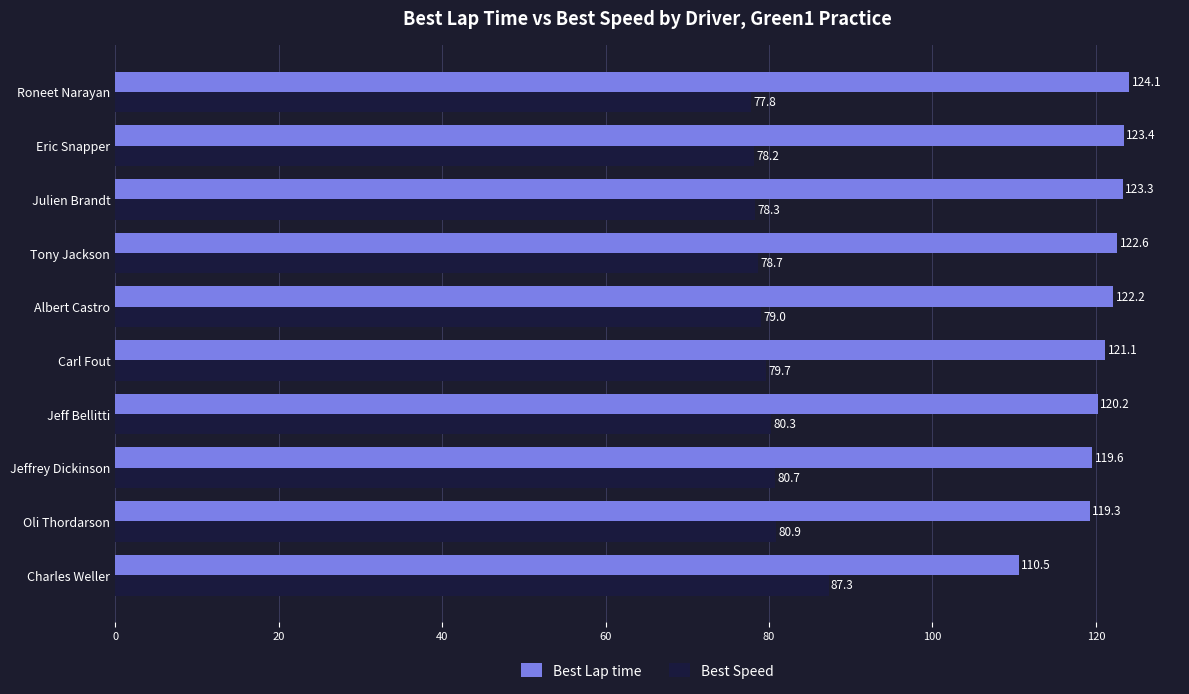

Is the value of Best Speed at Julien Brandt greater than the value of Best Lap time at Albert Castro?

No